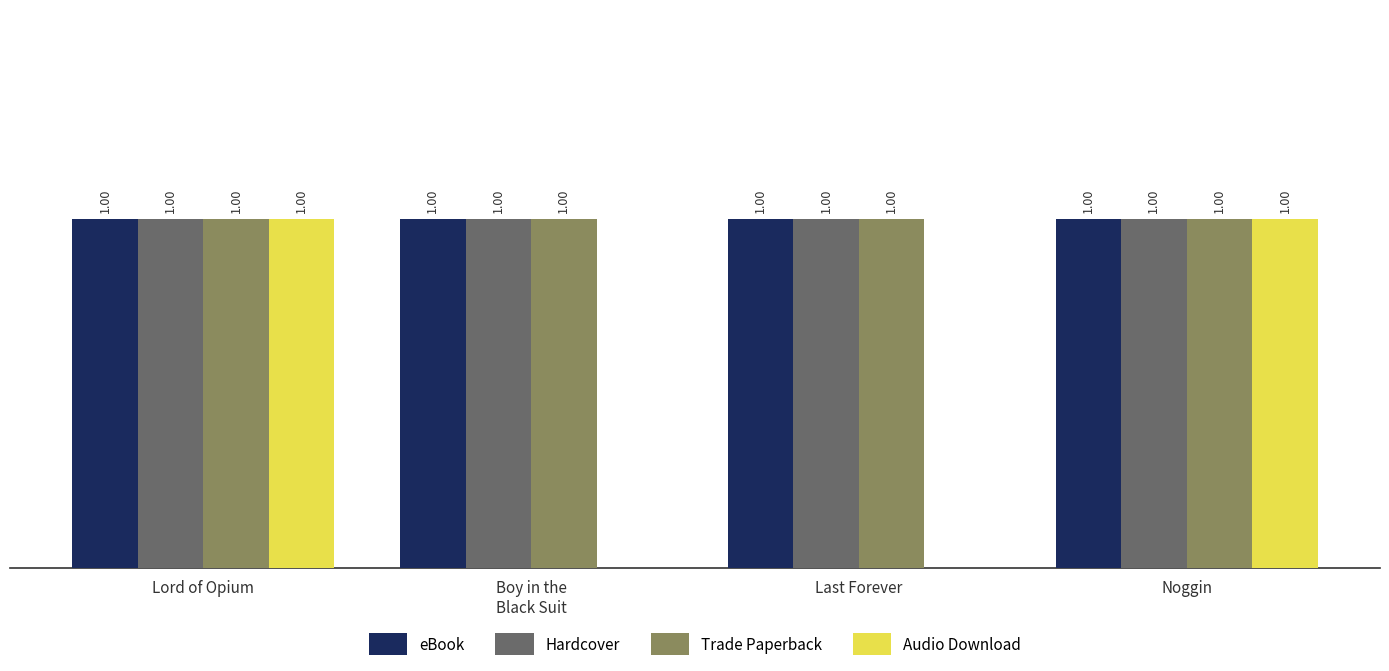

Is the value of Audio Download at Last Forever greater than the value of eBook at Lord of Opium?

No